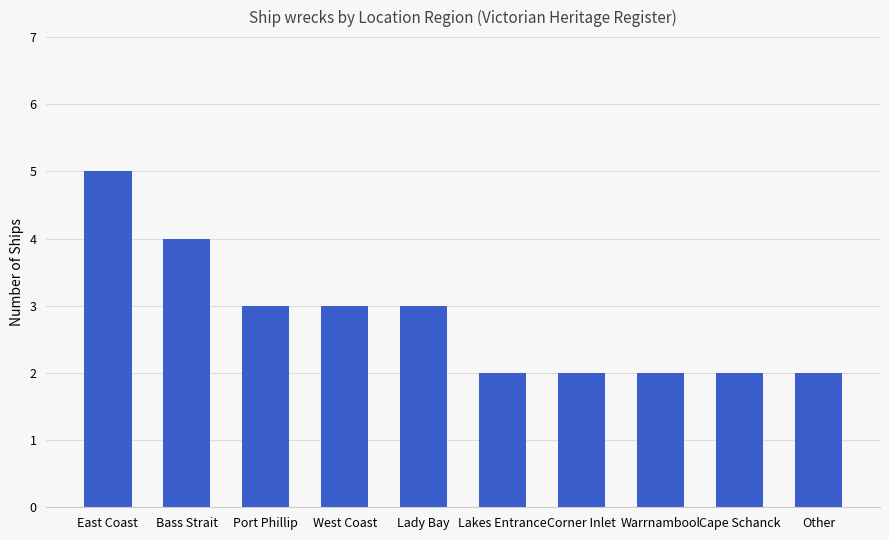

The value at Lakes Entrance is 2. True or false?

True